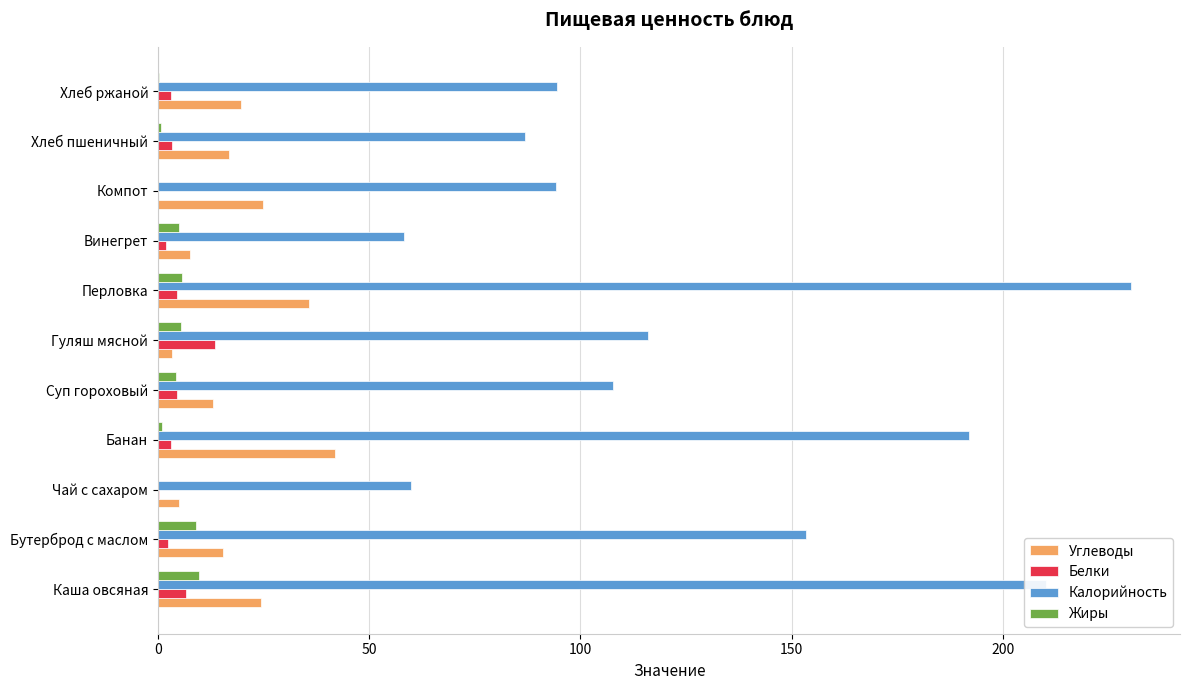

The Калорийность series shows 210.3 at Каша овсяная. True or false?

True